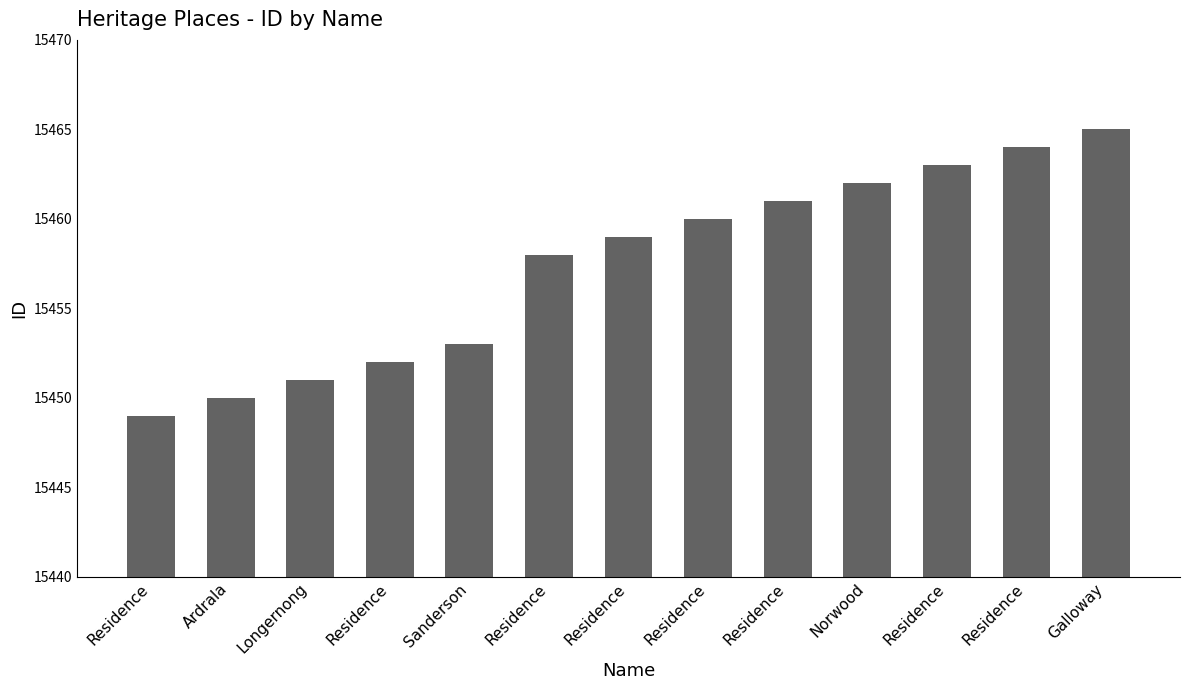

List the labels in order of value, smallest first.

Residence, Ardrala, Longernong, Residence, Sanderson, Residence, Residence, Residence, Residence, Norwood, Residence, Residence, Galloway